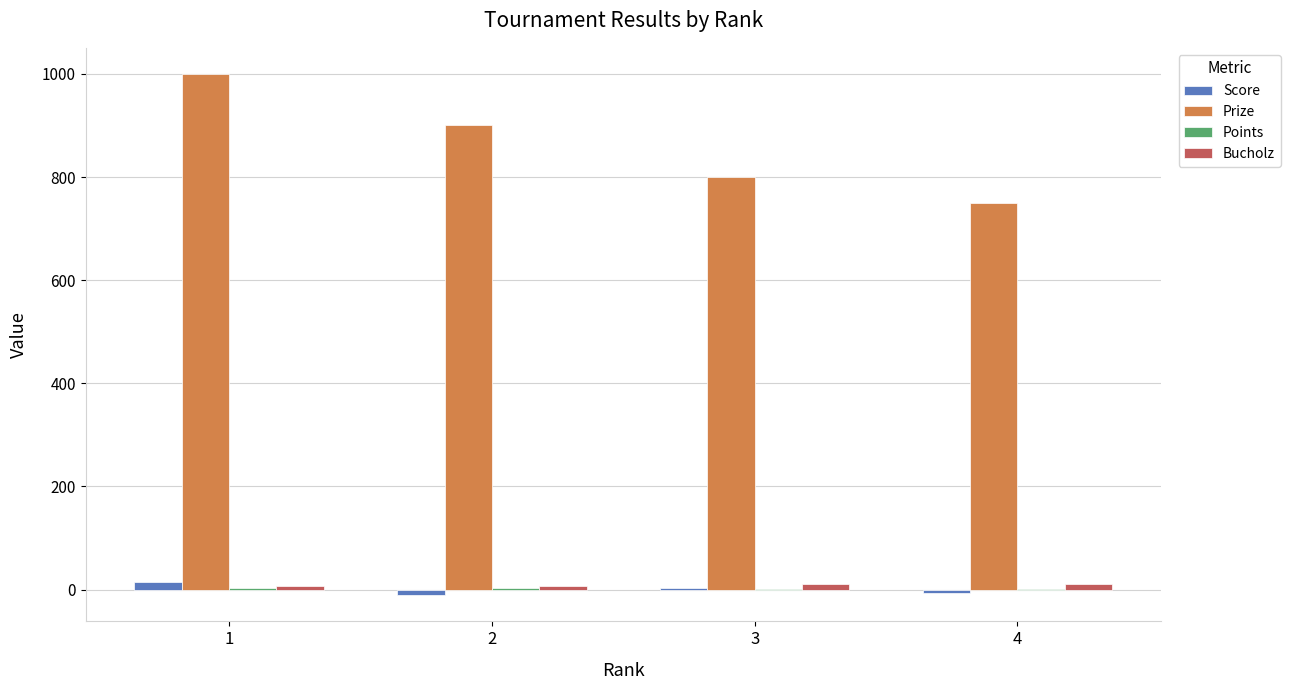

Which series has the largest total across all categories?

Prize